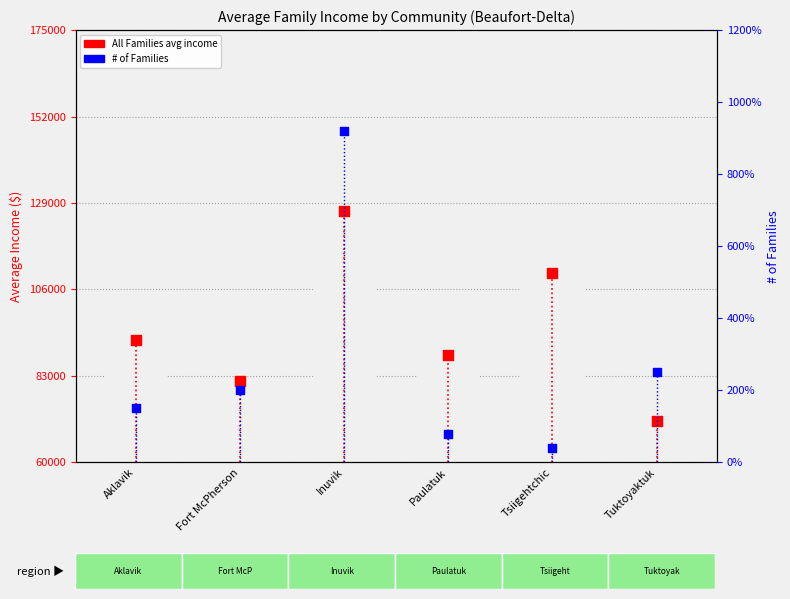

Which series reaches the minimum Y coordinate?

# of Families